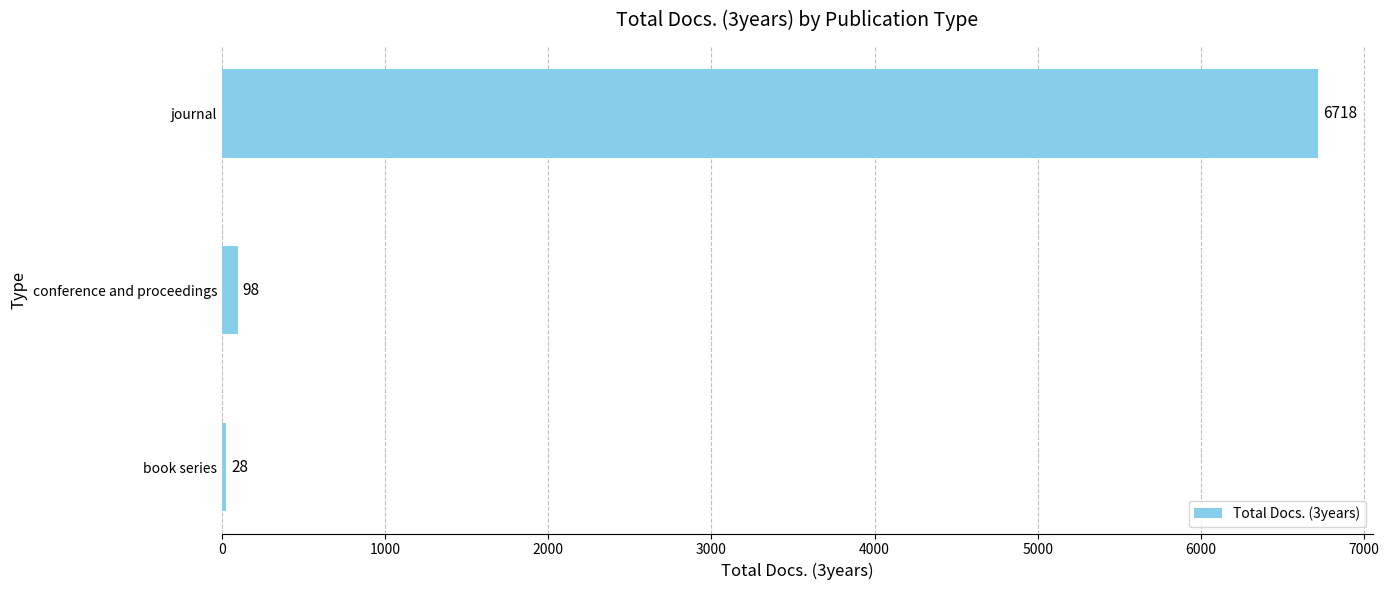

What is the minimum value shown in the chart?

28